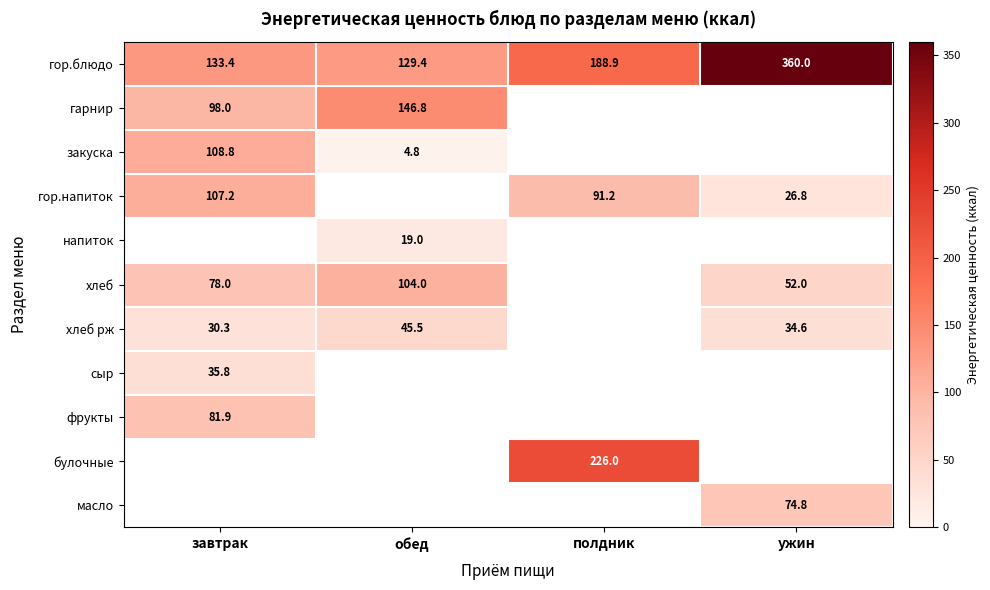

The гор.блюдо series shows 174.4 at обед. True or false?

False